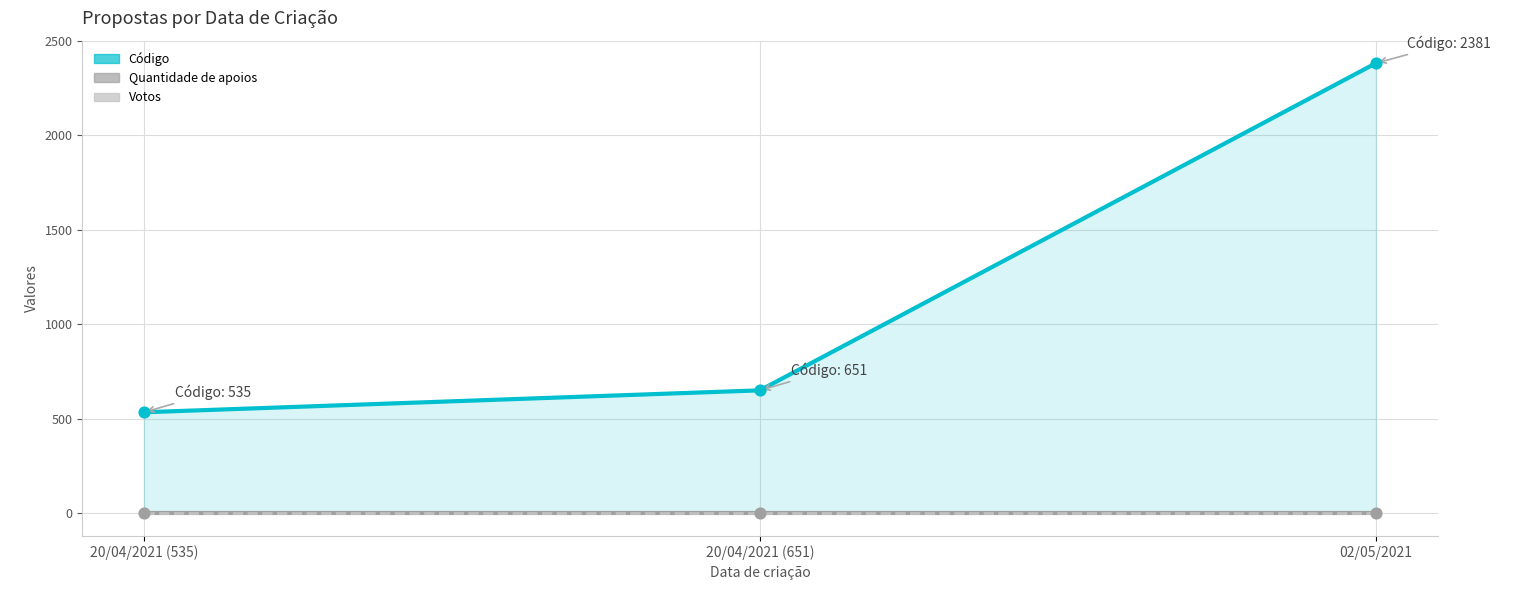

What are all the series names shown in the legend?

Quantidade de apoios, Votos, Código